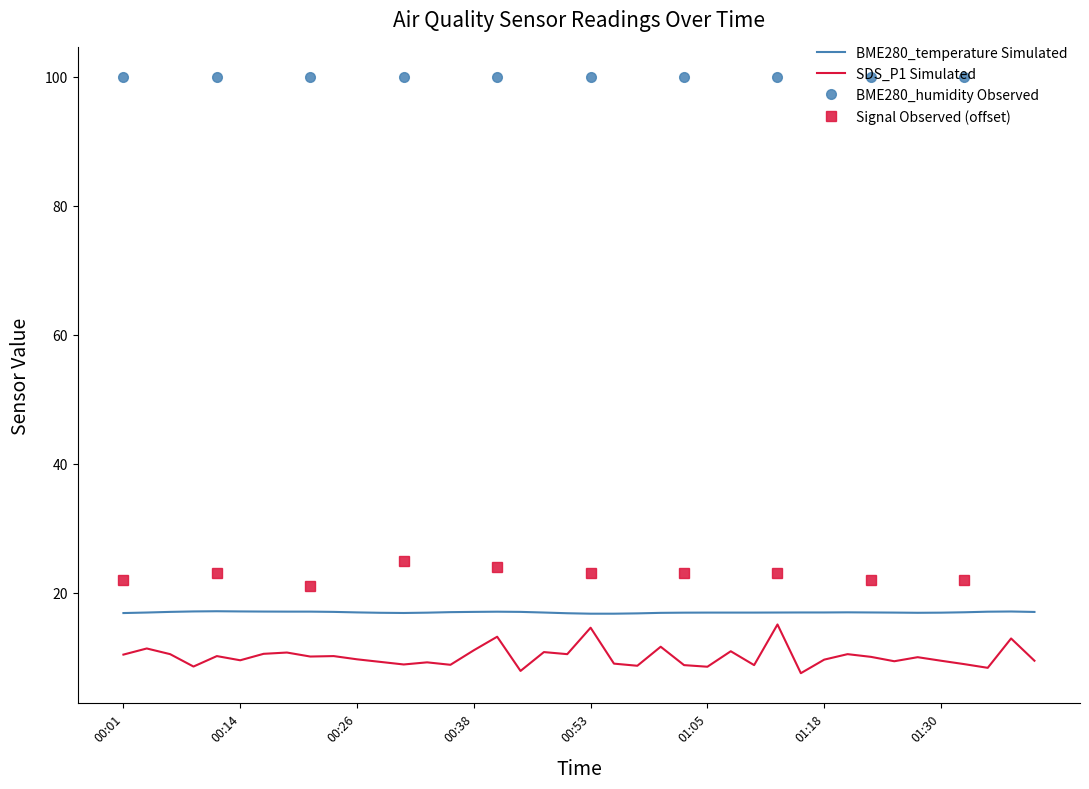

Is it true that BME280_temperature equals 17.1 at 00:23?

True